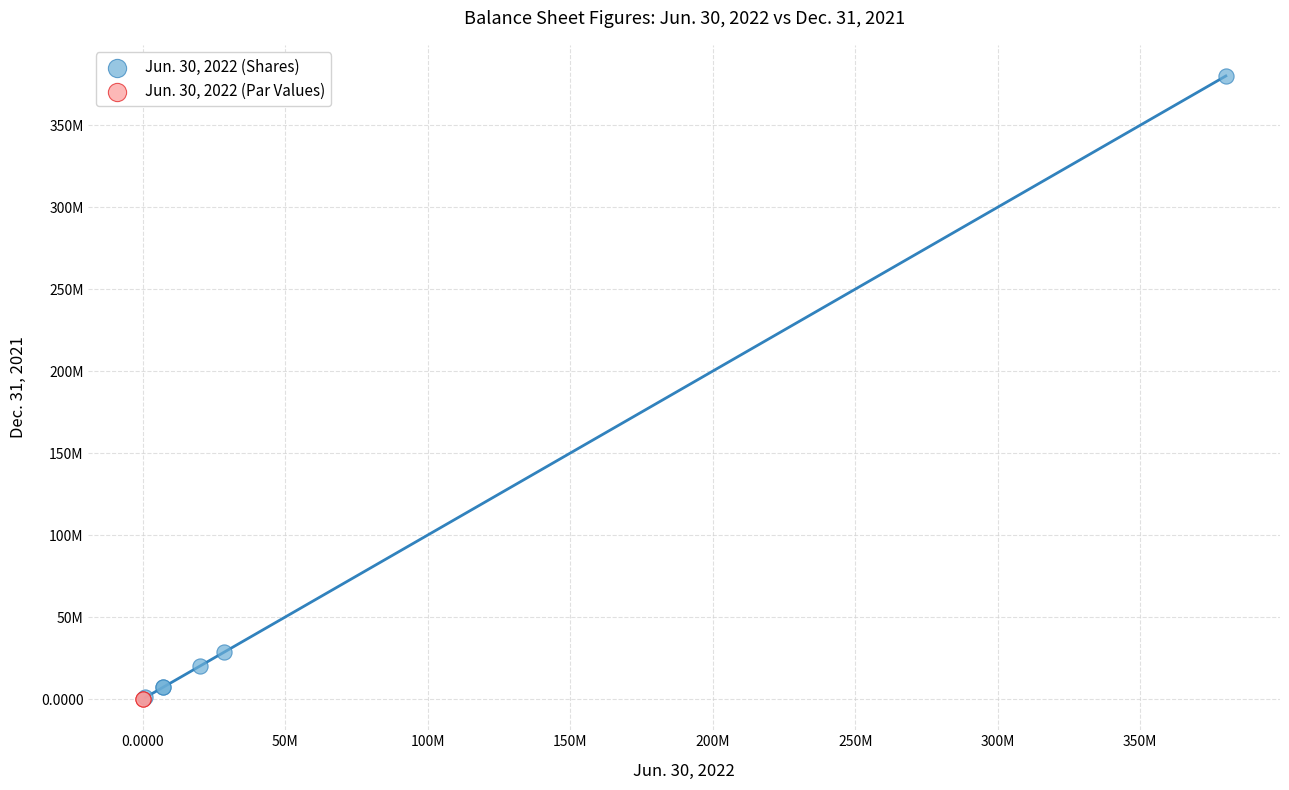

Which series contains the highest Y value?

Jun. 30, 2022 (Shares)